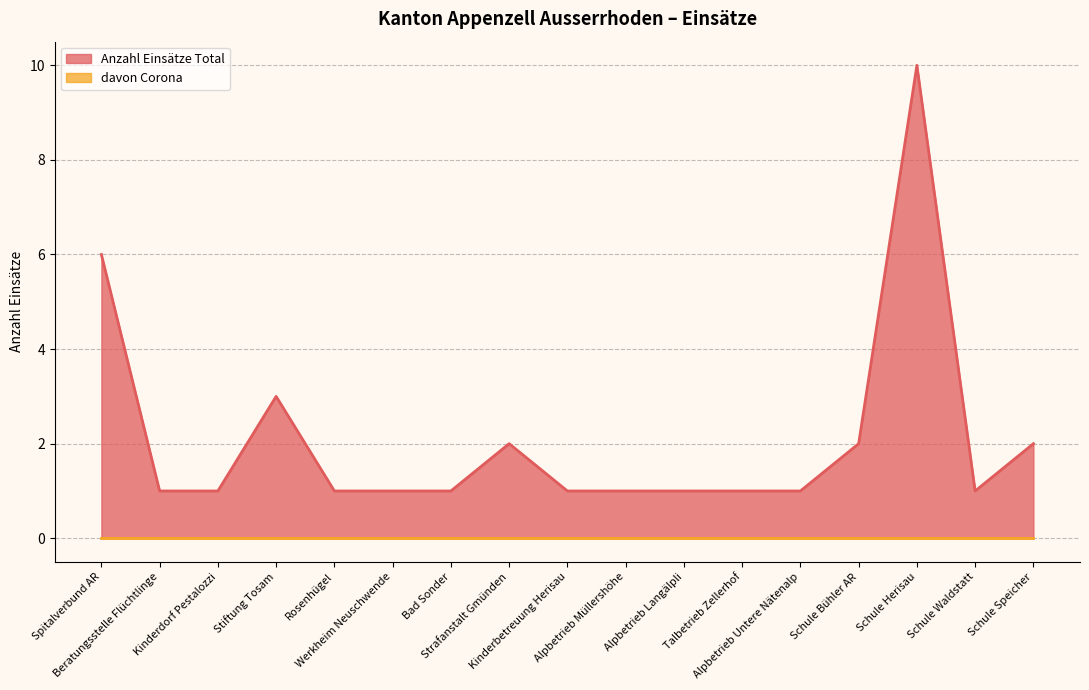

Which has a higher value, Schule Bühler AR or Rosenhügel?

Schule Bühler AR